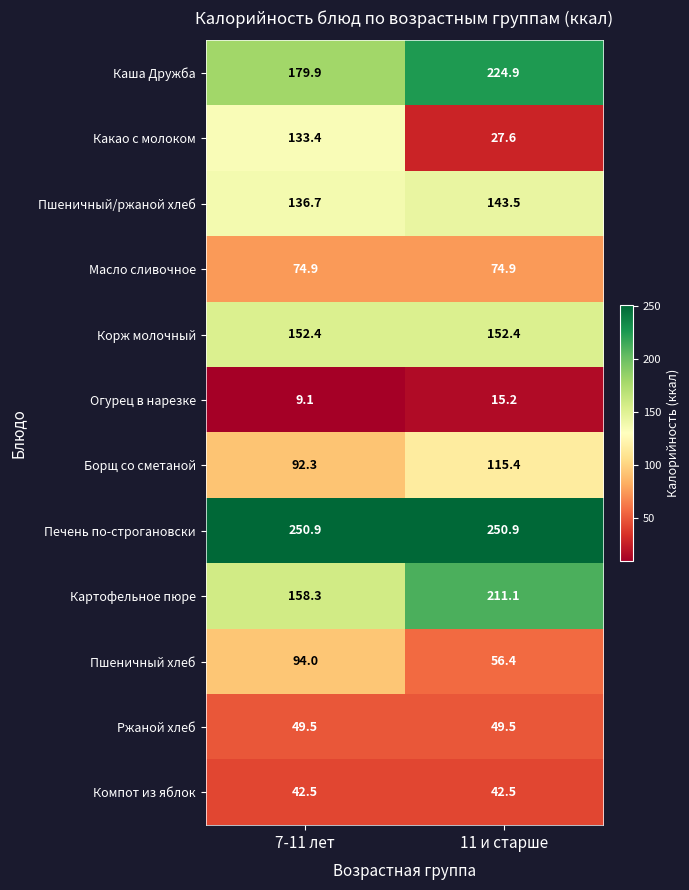

Which series has the largest total across all categories?

Печень по-строгановски